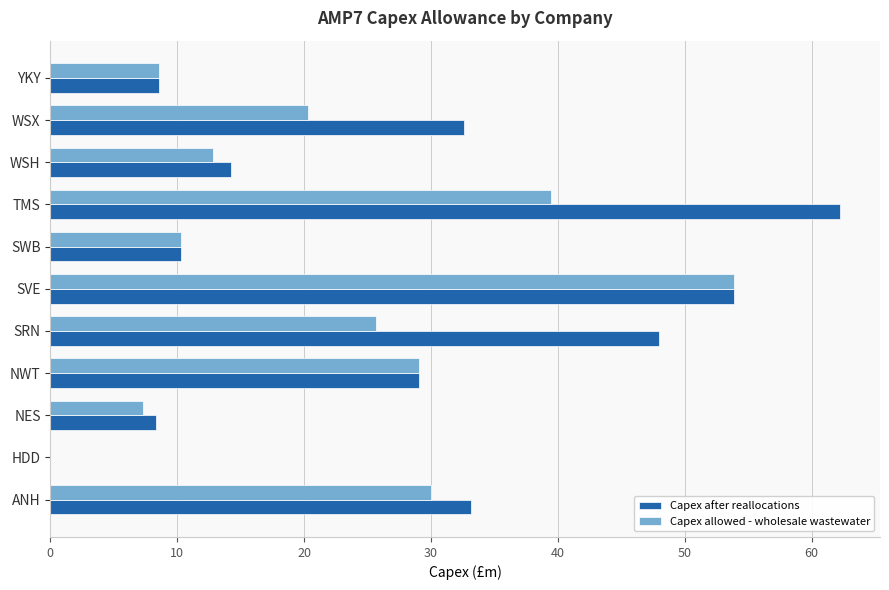

What is the sum of all Capex after reallocations values?

300.3